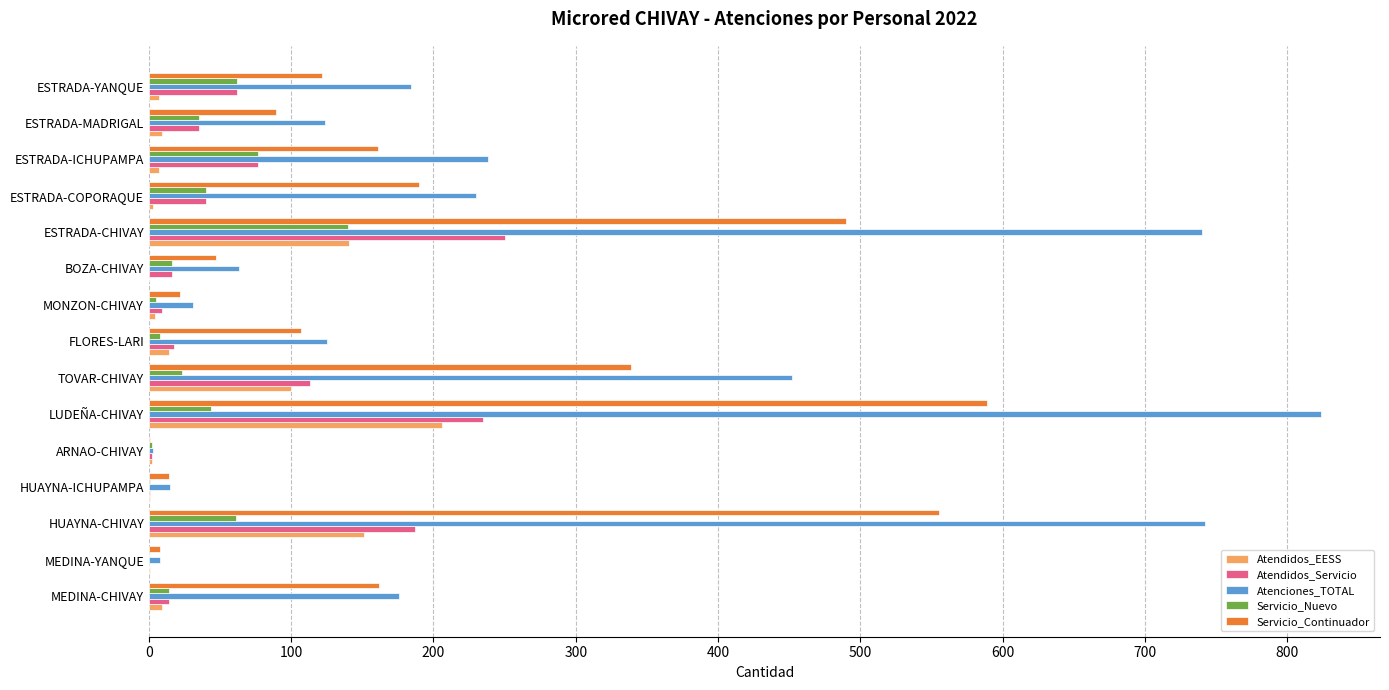

At which category is the sum across all series the highest?

LUDEÑA-CHIVAY